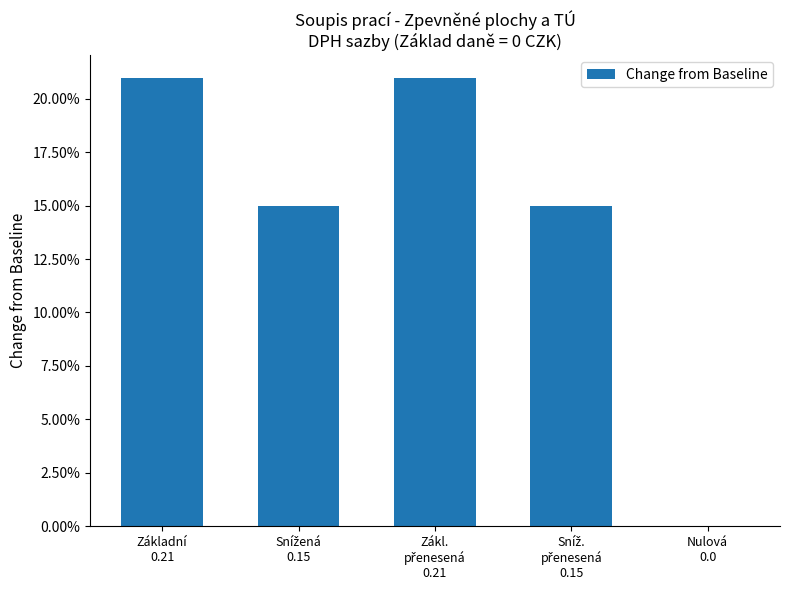

Are the bars horizontal?

No